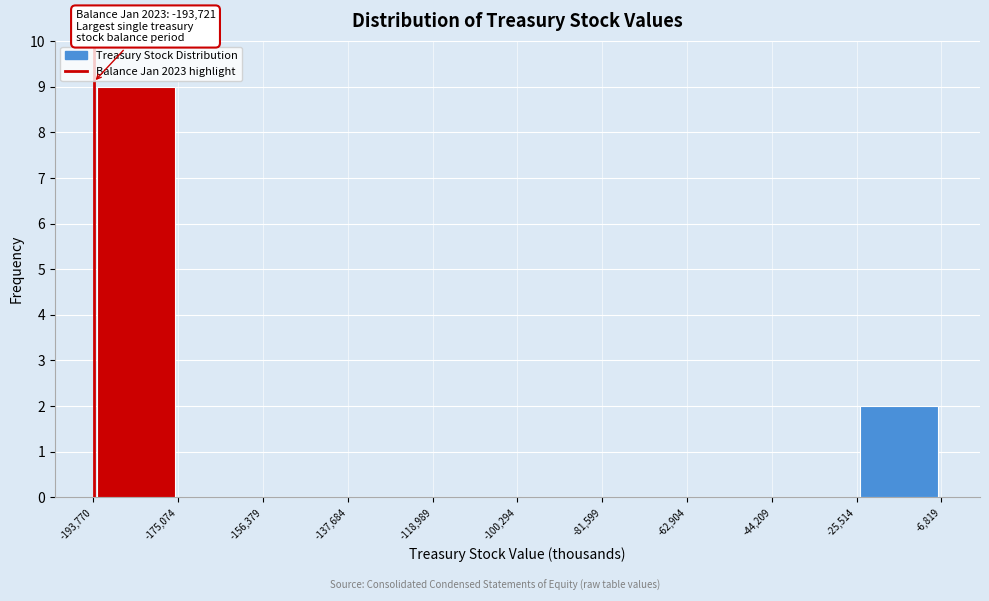

Which range on the x-axis has the tallest bar?

-193,770 to -175,074